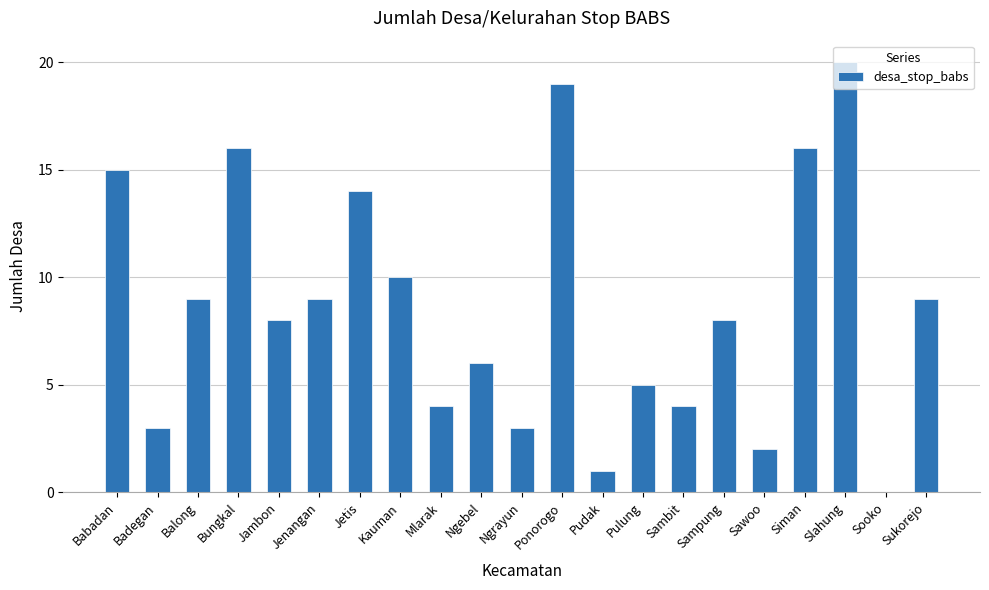

Reading right to left, what are all the values shown in this chart?

Sukorejo=9	Sooko=0	Slahung=20	Siman=16	Sawoo=2	Sampung=8	Sambit=4	Pulung=5	Pudak=1	Ponorogo=19	Ngrayun=3	Ngebel=6	Mlarak=4	Kauman=10	Jetis=14	Jenangan=9	Jambon=8	Bungkal=16	Balong=9	Badegan=3	Babadan=15